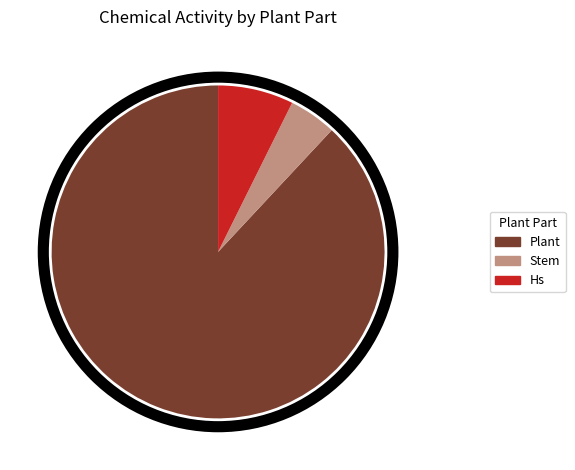

How many slices are in this pie chart?

3